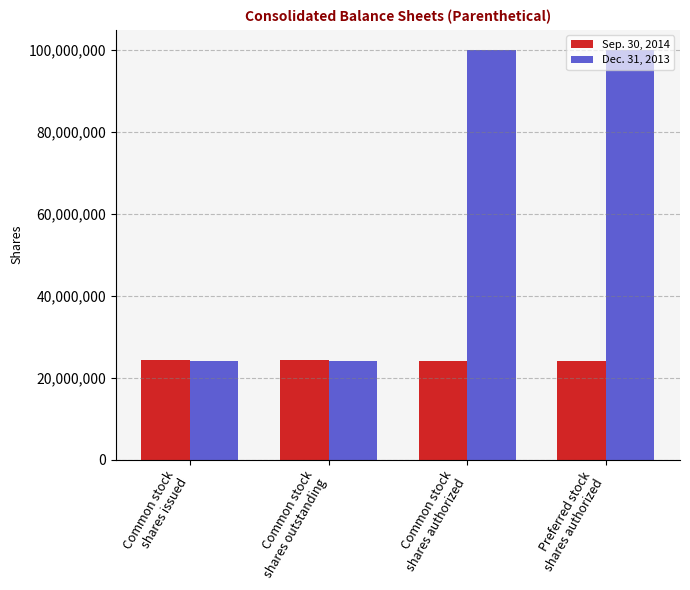

What is the lowest value of the Dec. 31, 2013 series?

24001937